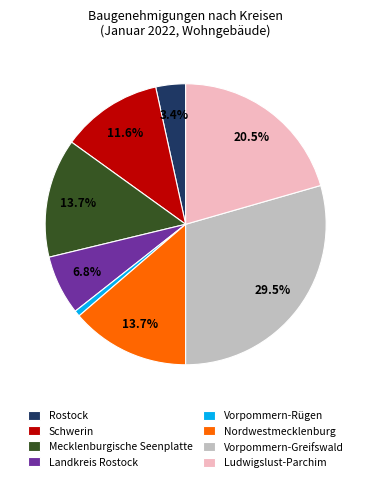

Is Vorpommern-Greifswald the majority of the pie?

No